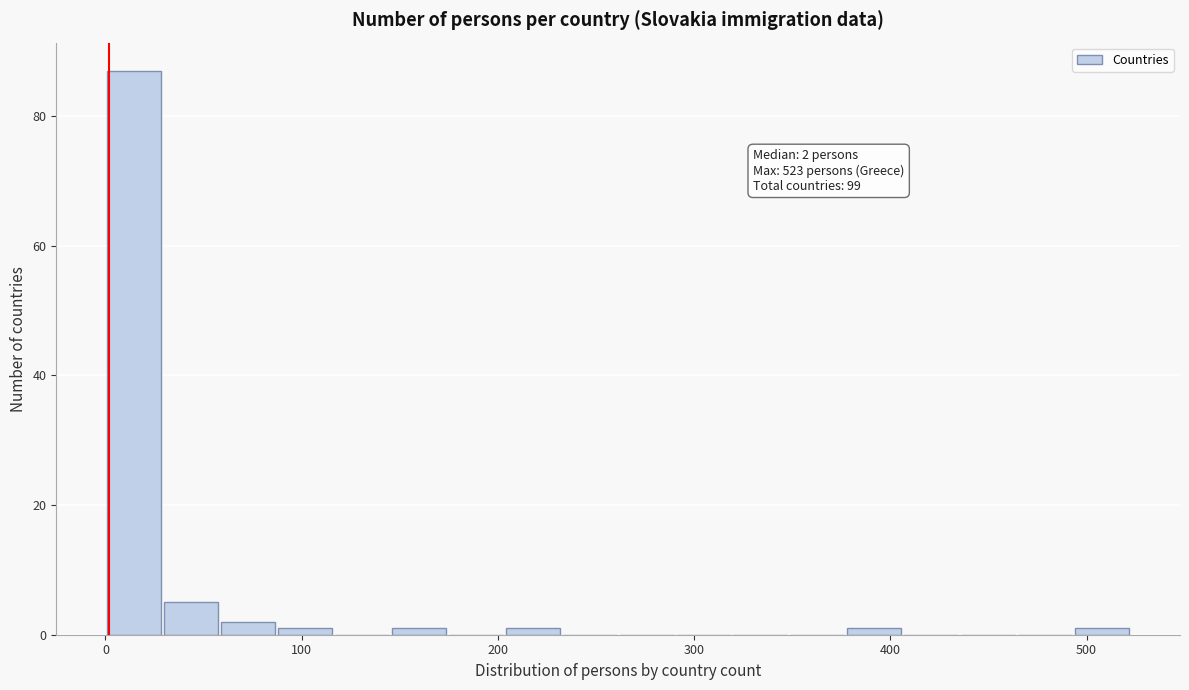

Read against the x-axis, roughly where is the centre of the tallest bar?

10